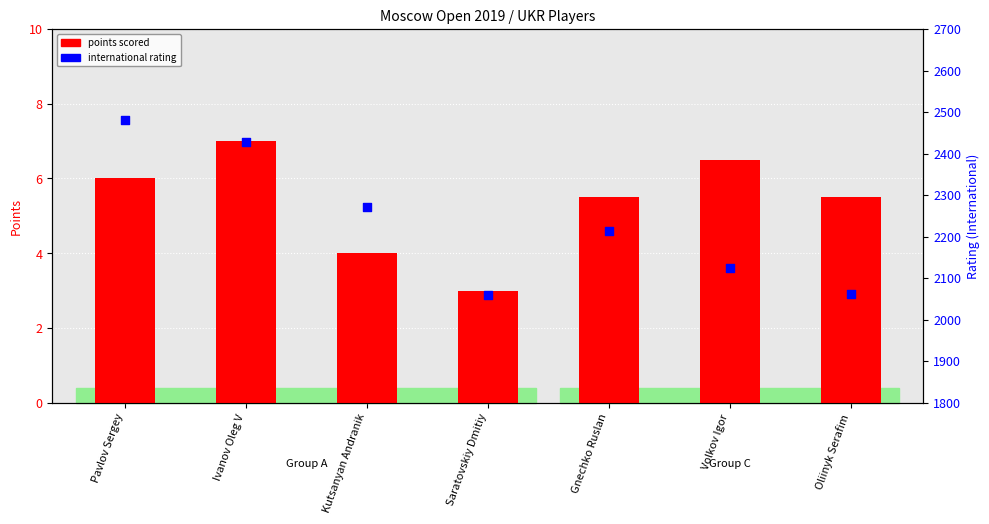

Which series has the largest total across all categories?

international rating